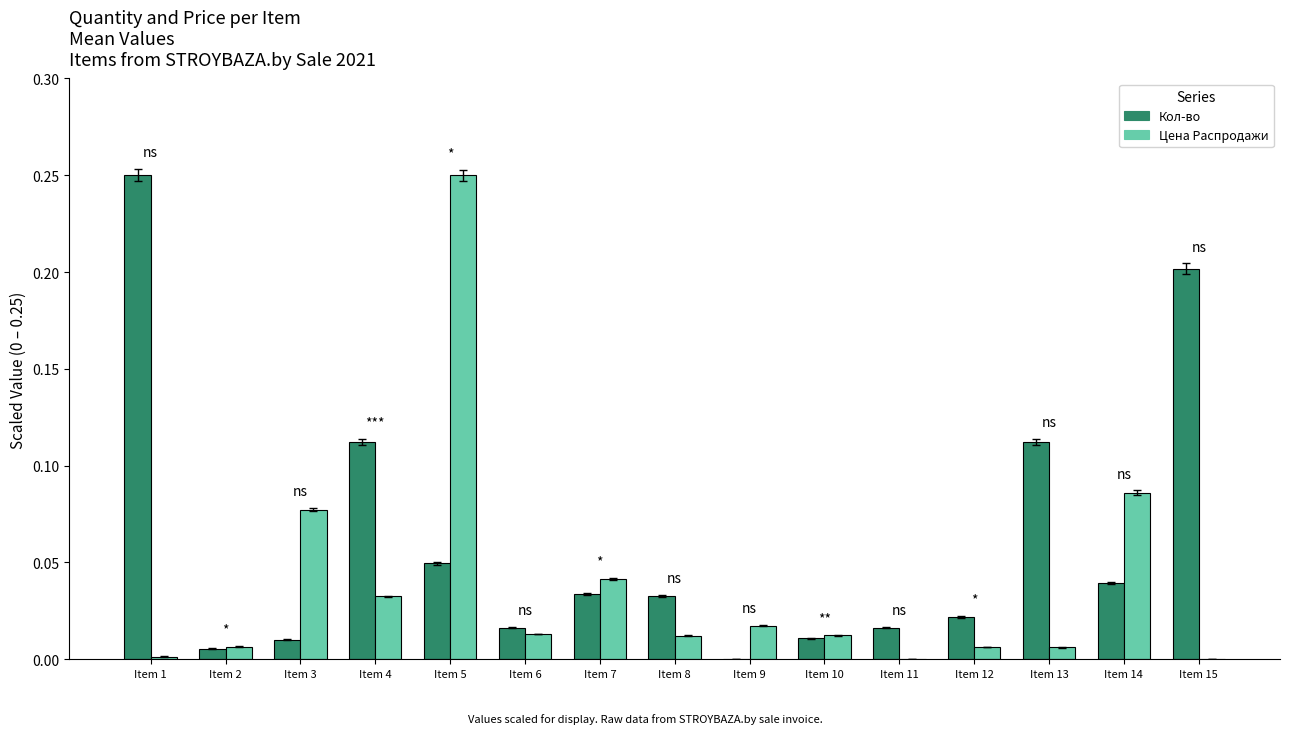

Is the value of Цена Распродажи at Item 8 greater than the value of Кол-во at Item 5?

No